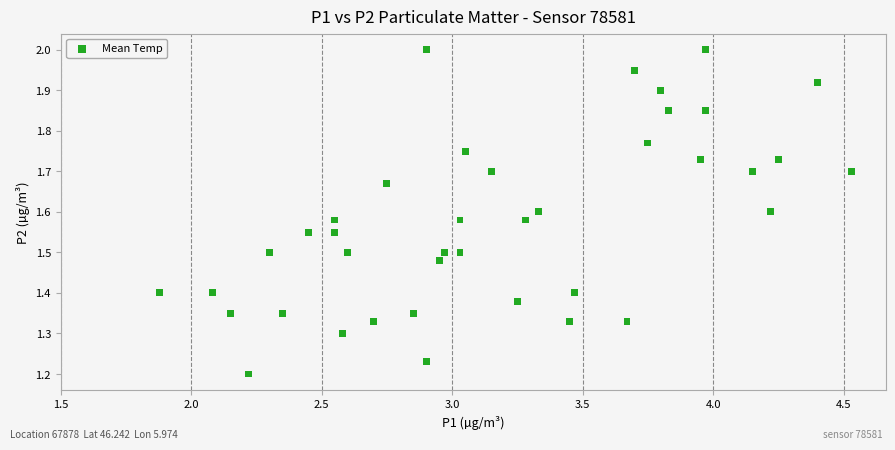

What is the range of Y values (max minus min)?

0.8